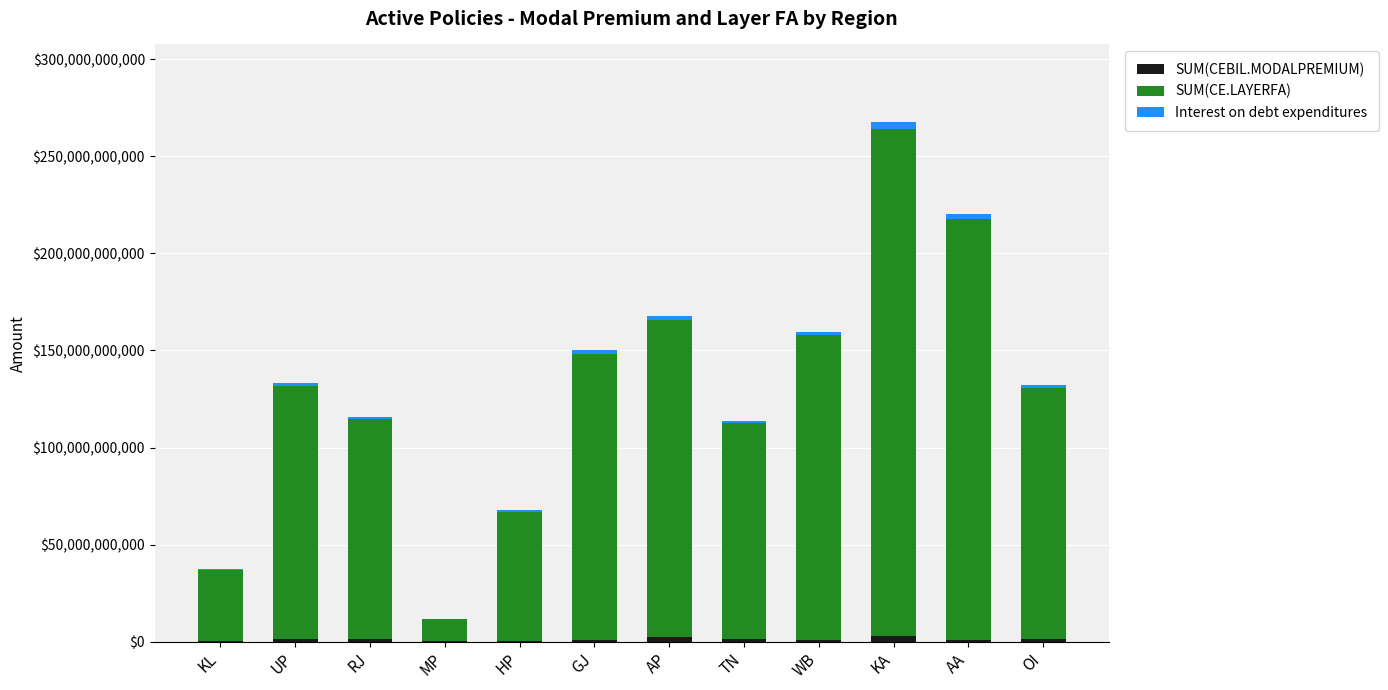

At which category is the sum across all series the highest?

KA